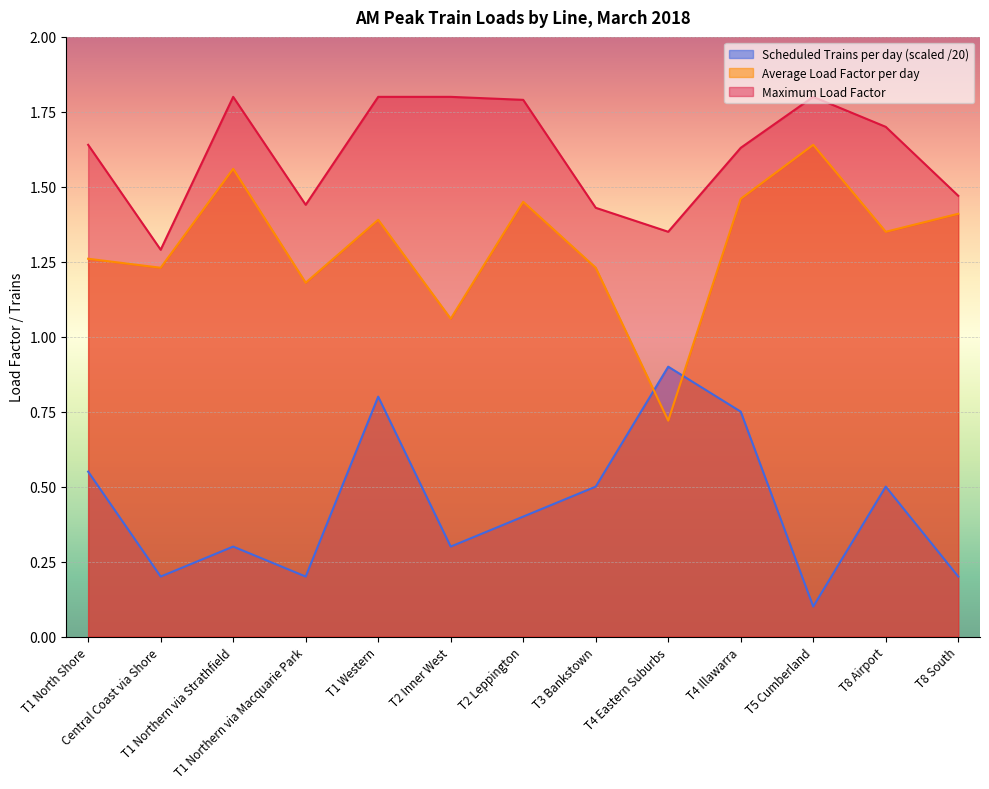

The value of Maximum Load Factor at T1 Northern via Macquarie Park is 1.4. True or false?

True